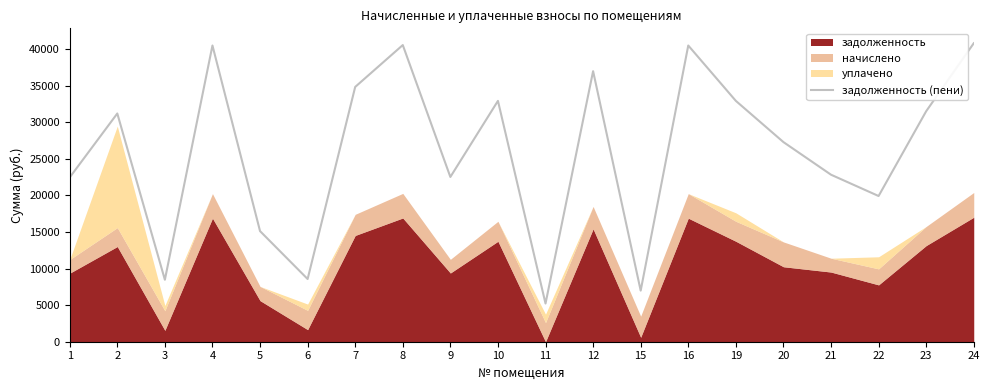

Where is the first local minimum?

3